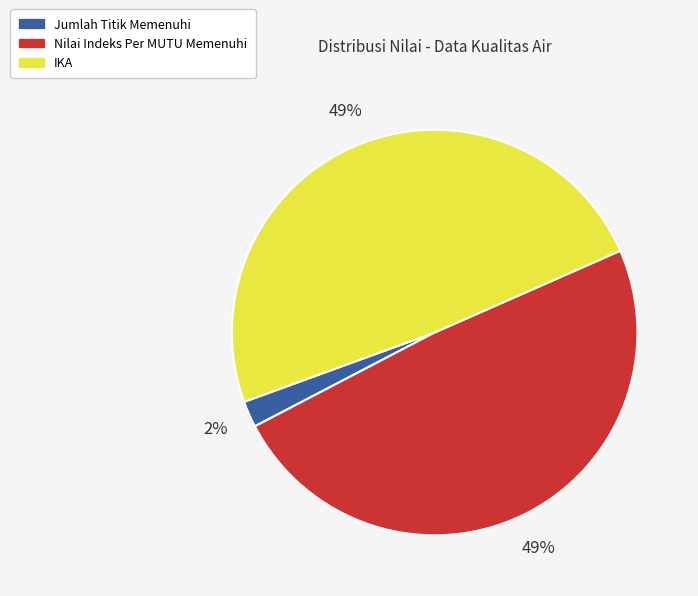

The Jumlah Titik Memenuhi slice represents 2% of the pie. True or false?

True